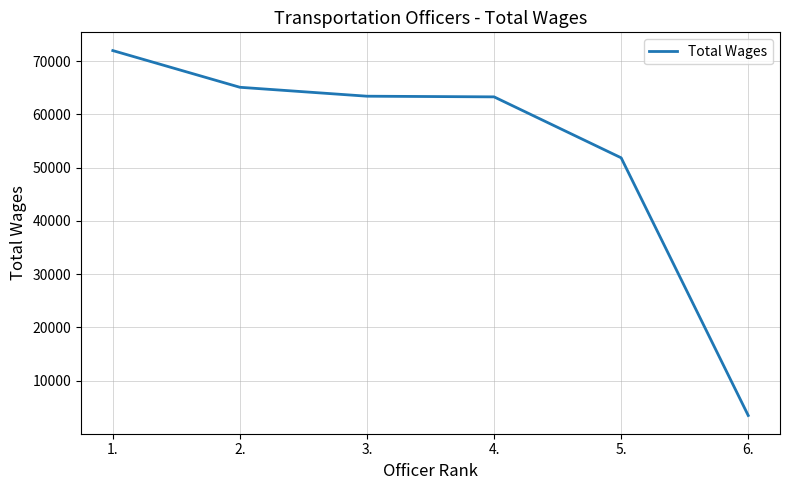

What is the difference between the values at 5. and 1.?

20124